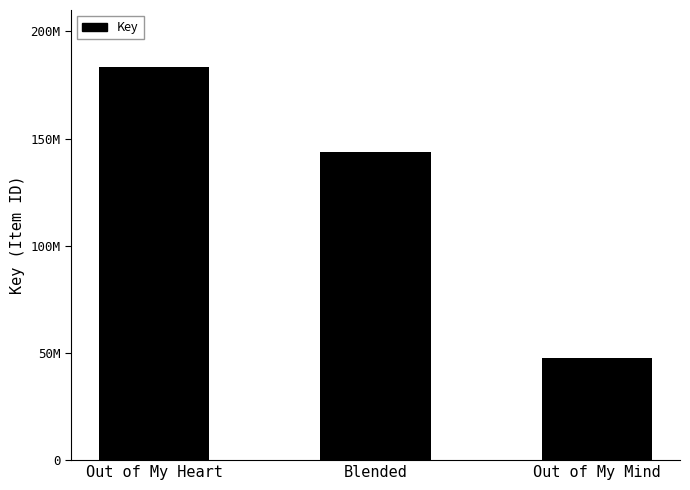

Read the value at Blended, to the nearest 10.

143940060